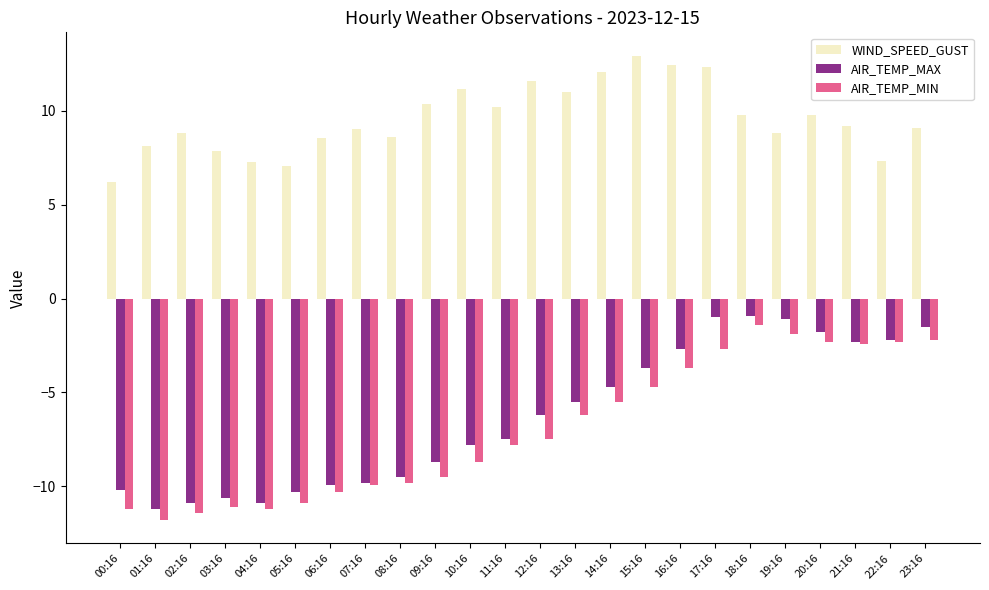

Does the chart contain any negative values?

Yes